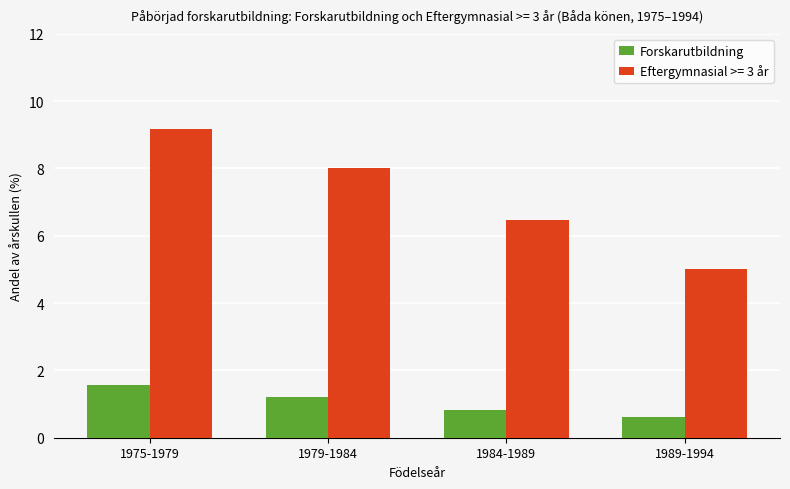

True or false: Forskarutbildning has a value of 1.2 at 1979-1984.

True